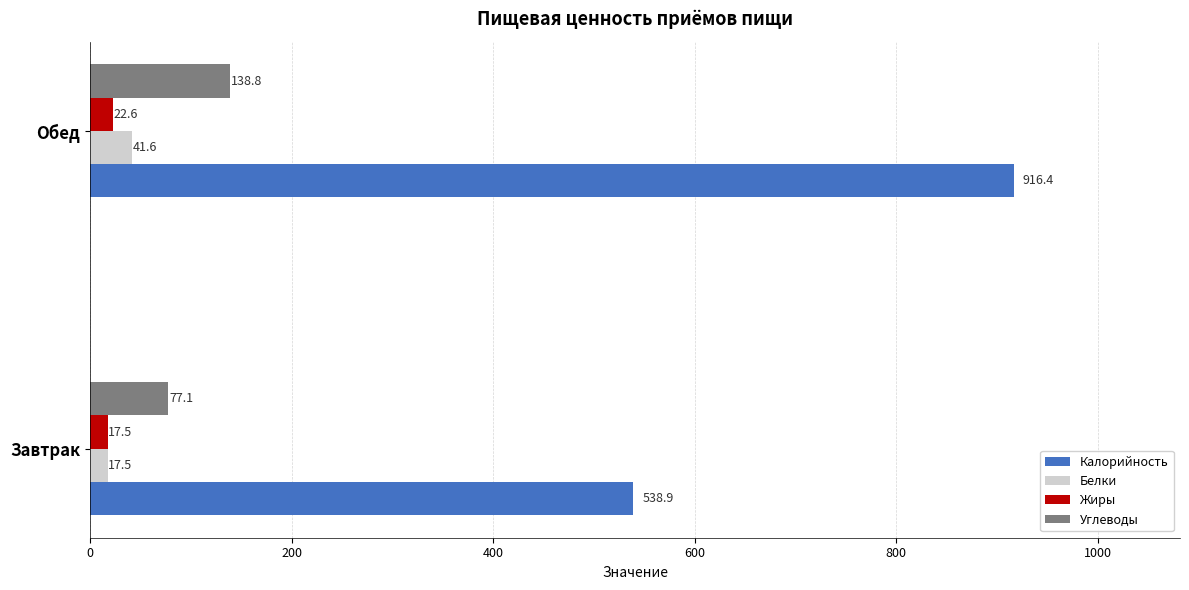

List the series in order of their peak value, highest first.

Калорийность, Углеводы, Белки, Жиры